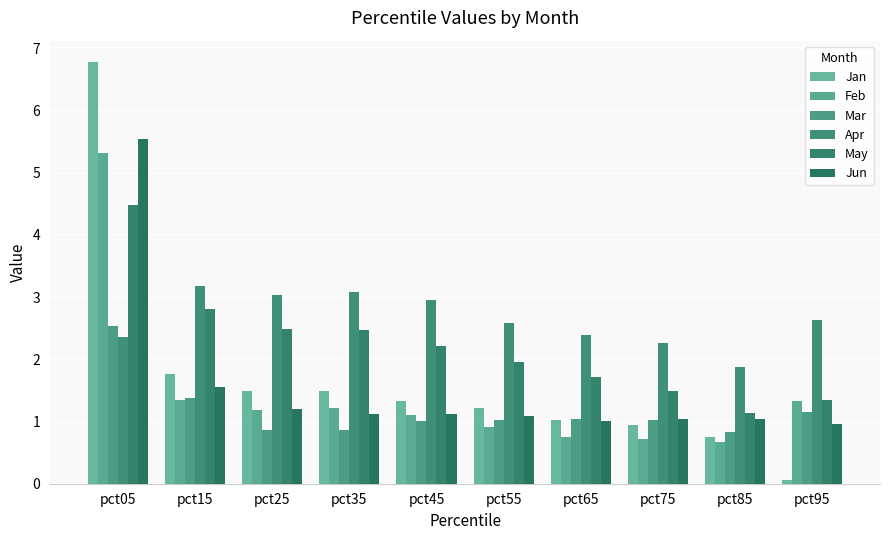

Reading left to right, transcribe all the data shown in this chart.

Jan: 6.8	1.8	1.5	1.5	1.3	1.2	1.0	0.9	0.8	0.1
Feb: 5.3	1.3	1.2	1.2	1.1	0.9	0.8	0.7	0.7	1.3
Mar: 2.5	1.4	0.9	0.9	1.0	1.0	1.0	1.0	0.8	1.1
Apr: 2.4	3.2	3.0	3.1	3.0	2.6	2.4	2.3	1.9	2.6
May: 4.5	2.8	2.5	2.5	2.2	2.0	1.7	1.5	1.1	1.3
Jun: 5.5	1.5	1.2	1.1	1.1	1.1	1.0	1.0	1.0	1.0